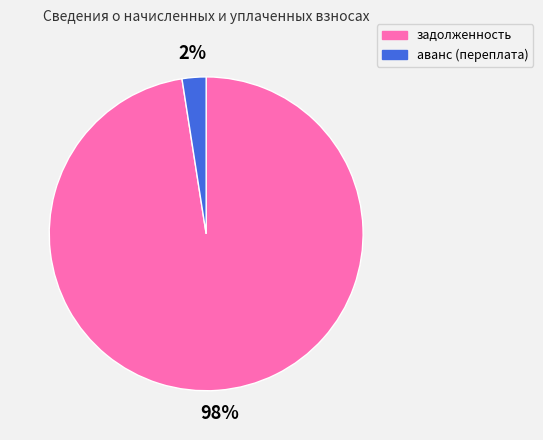

How many segments does this pie chart have?

2